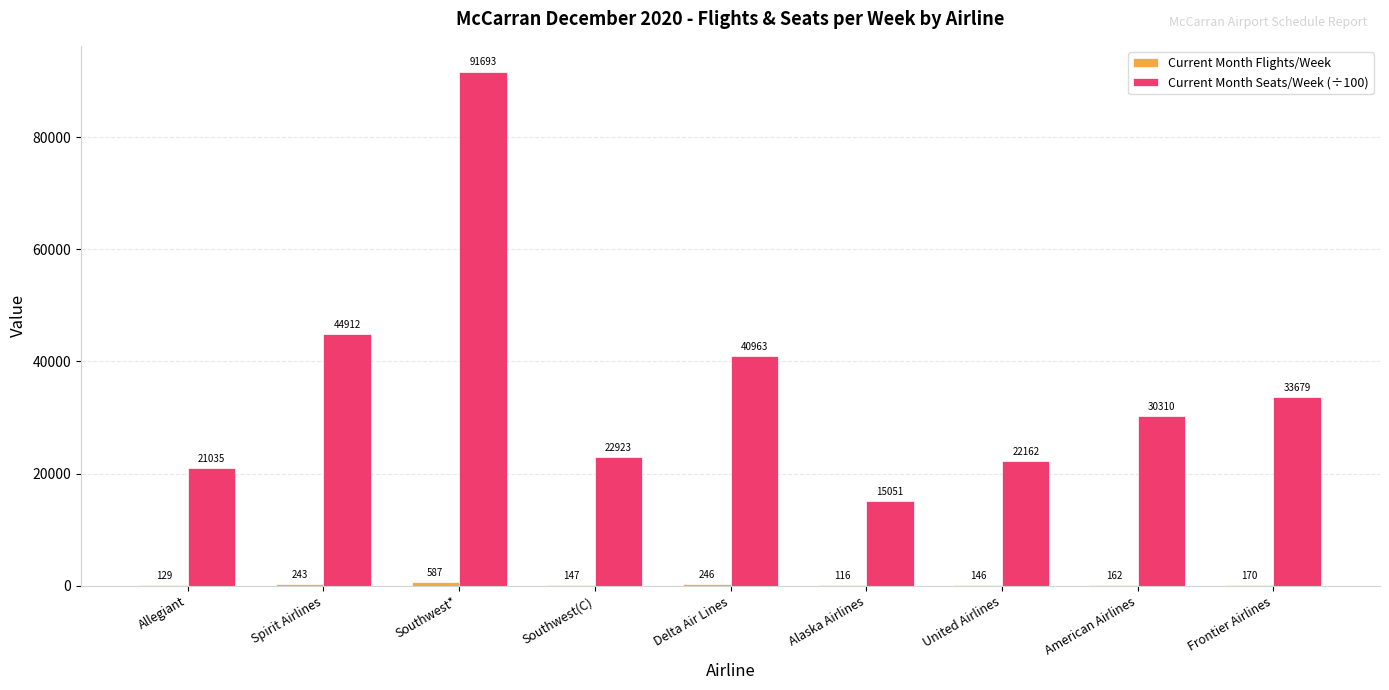

Which category has the highest value across all series?

Southwest*